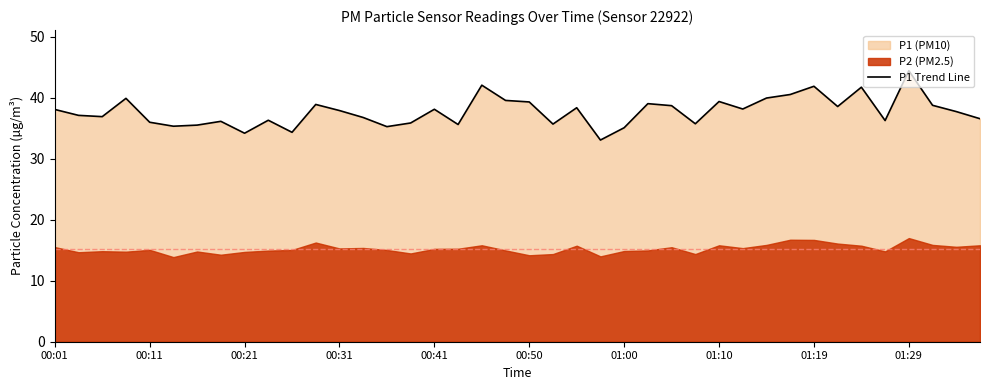

Does the chart have visible grid lines?

No